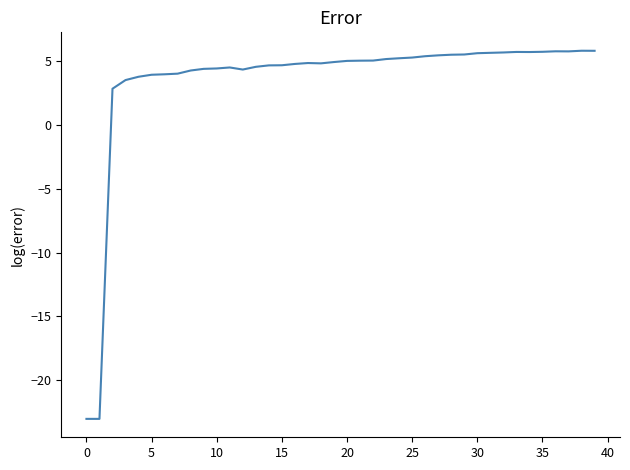

What is the greatest value displayed?

5.8